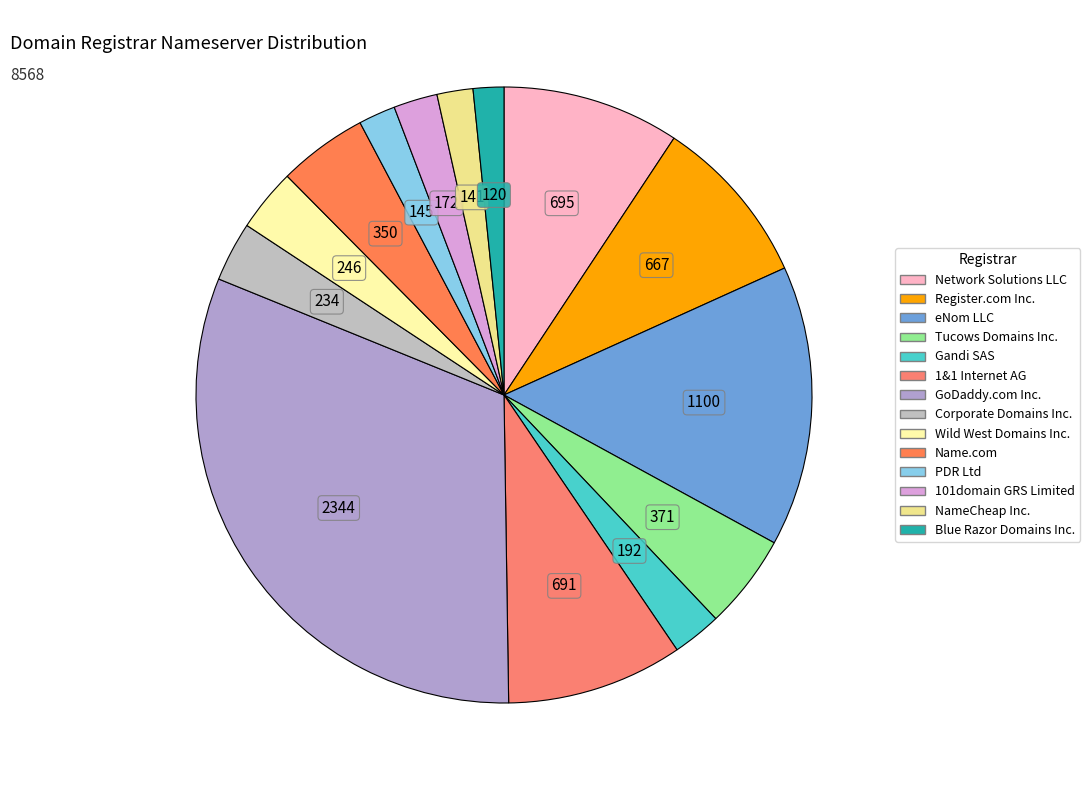

To the nearest percent, what percentage of the pie is Name.com?

5%